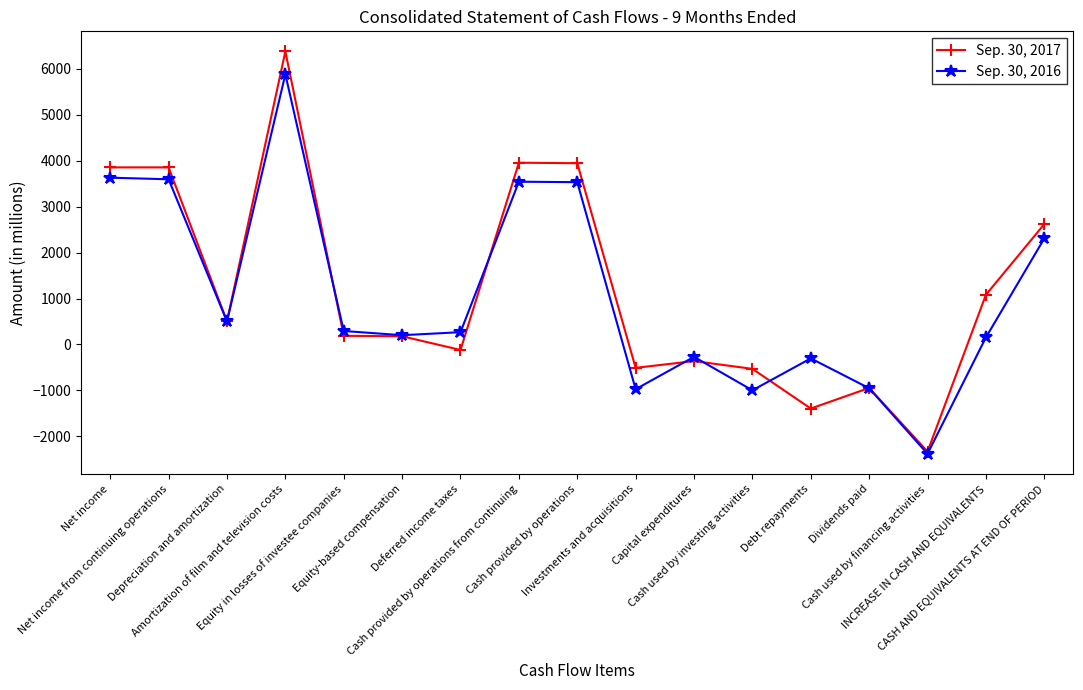

Which series has the widest spread of values?

Sep. 30, 2017